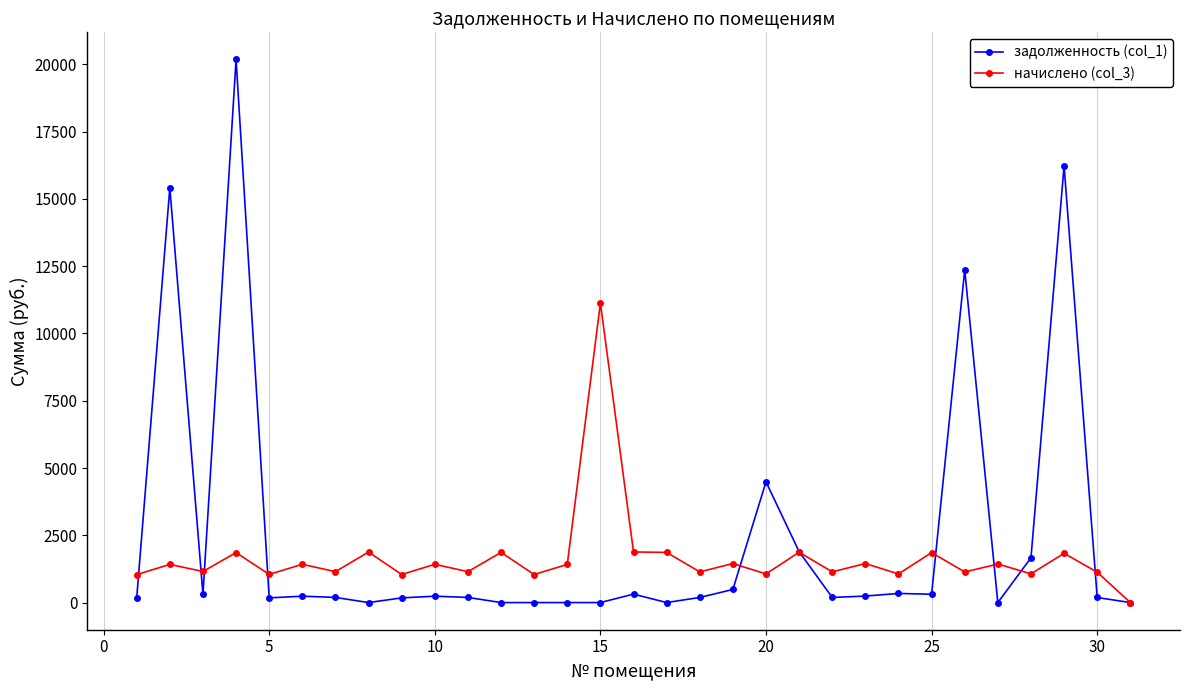

Which series has the widest spread of values?

задолженность (col_1)